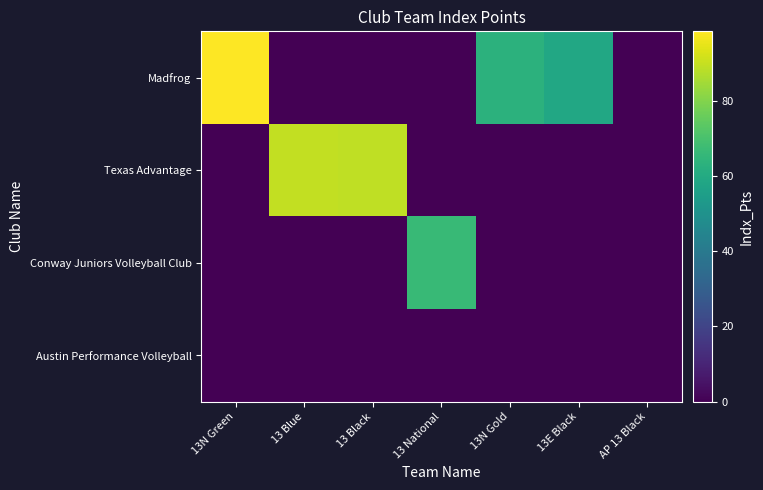

Rank the series by their maximum value, from lowest to highest.

Austin Performance Volleyball, Conway Juniors Volleyball Club, Texas Advantage, Madfrog